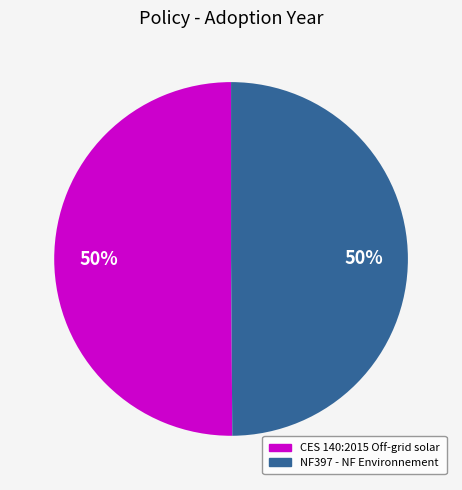

Is the sum of CES 140:2015 Off-grid solar and NF397 - NF Environnement greater than half?

Yes